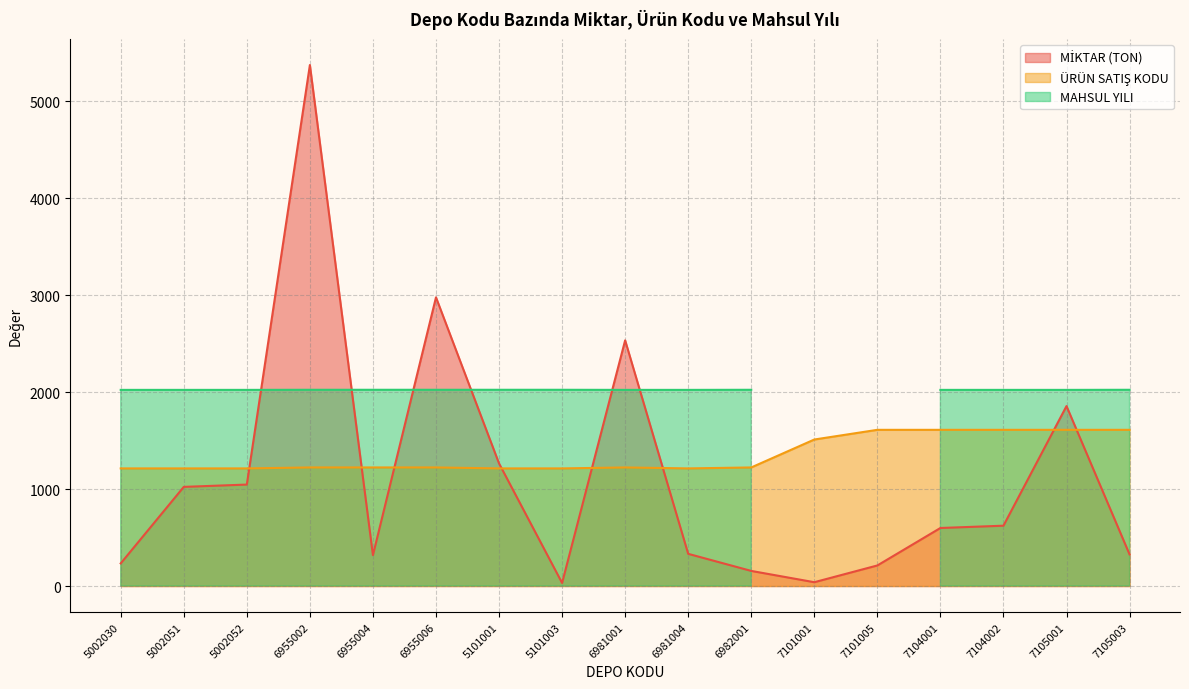

What is the average value of the ÜRÜN SATIŞ KODU series?

1350.5